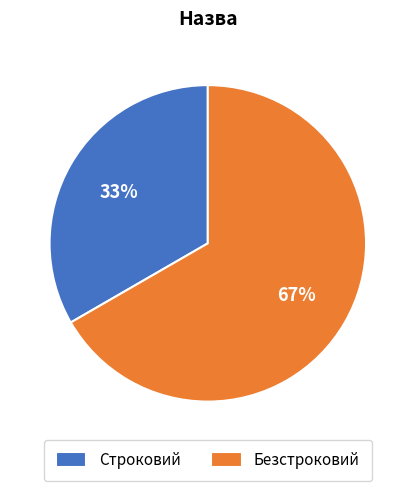

To the nearest percent, what is the combined percentage of Безстроковий and Строковий?

100%